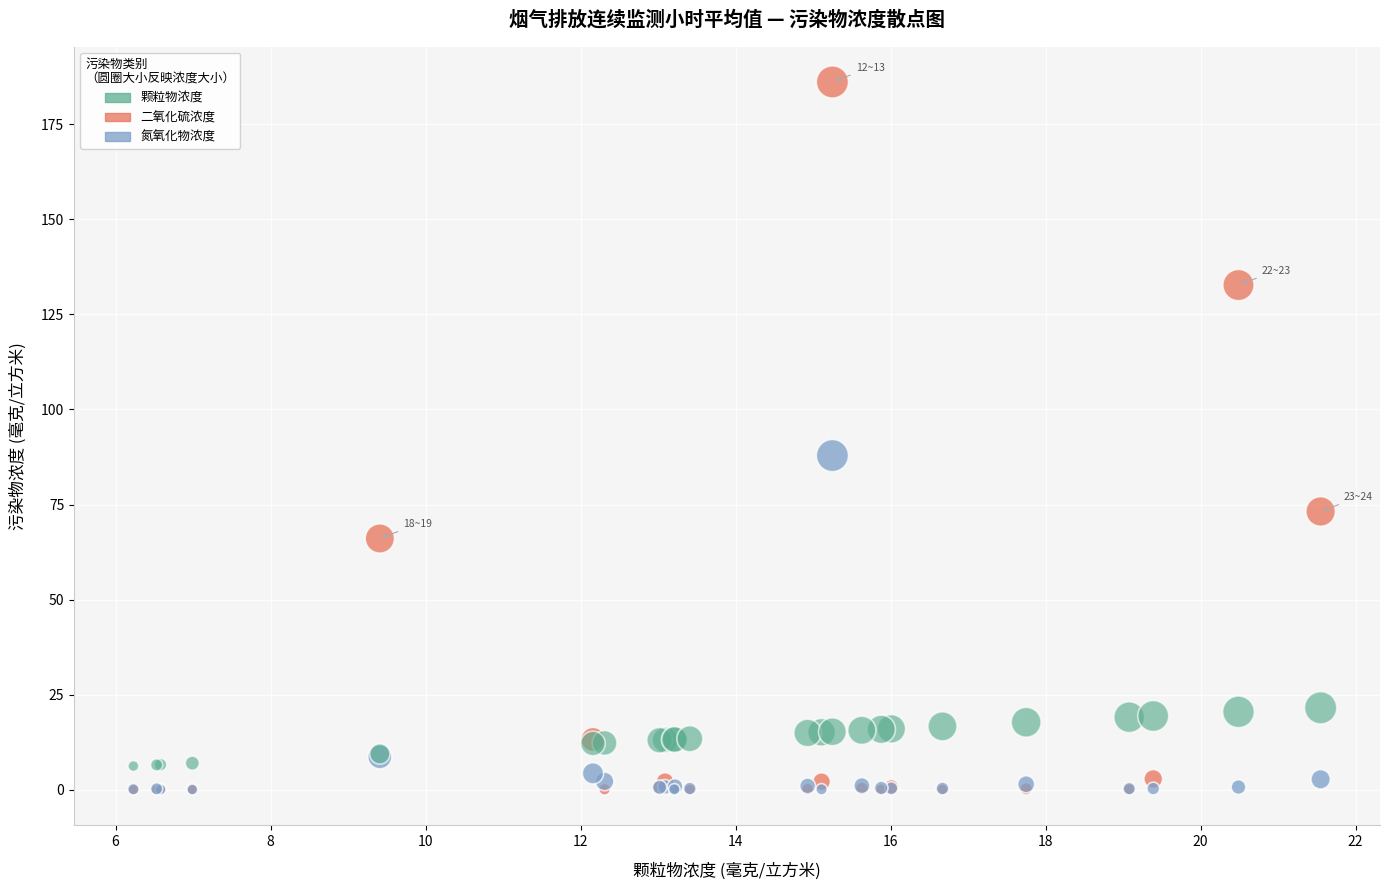

In the 二氧化硫浓度 series, what Y value is closest to 93?

73.2